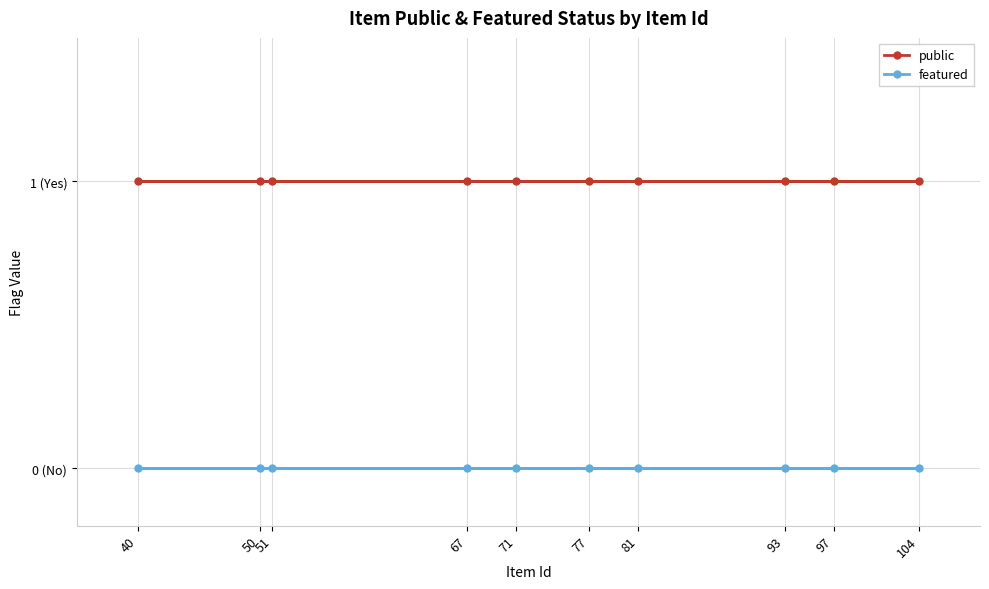

True or false: featured and public cross at least once.

False